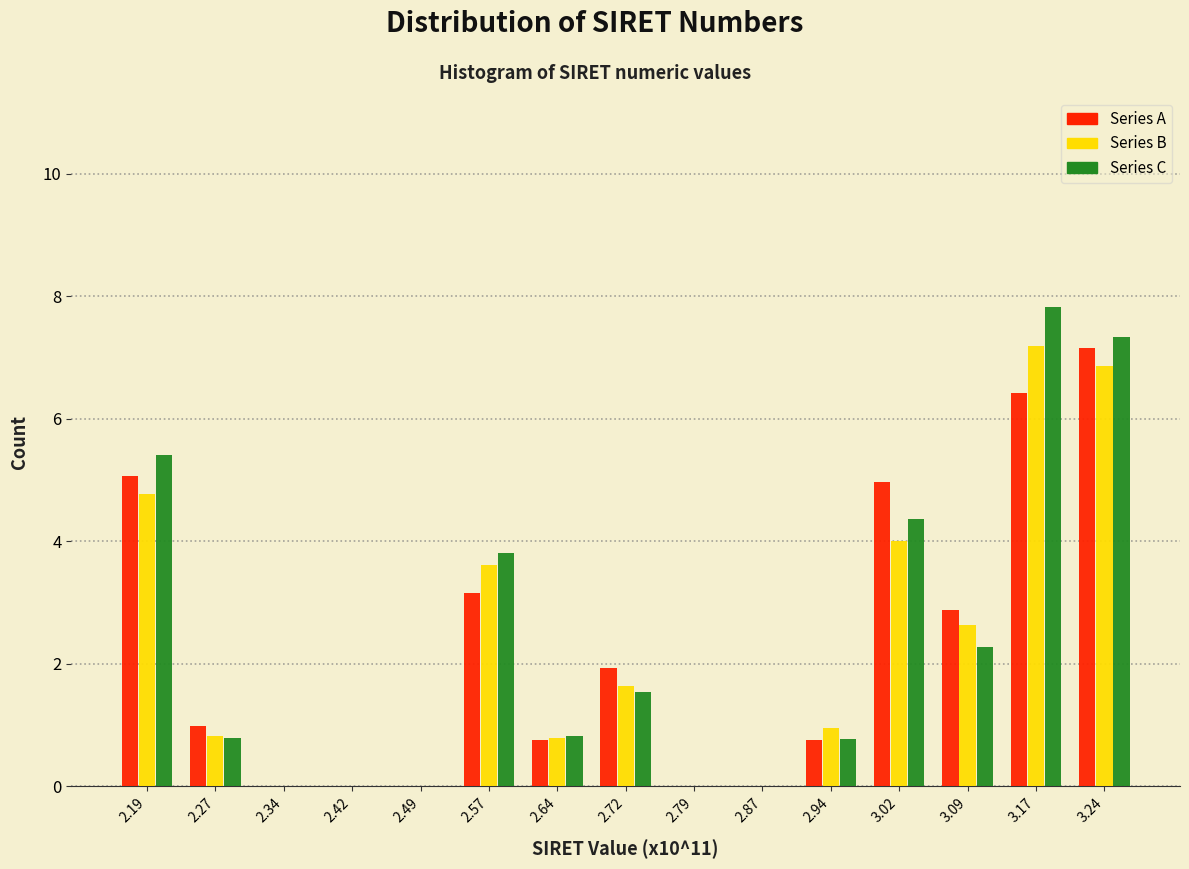

What is the sum of all Series A values?

34.1